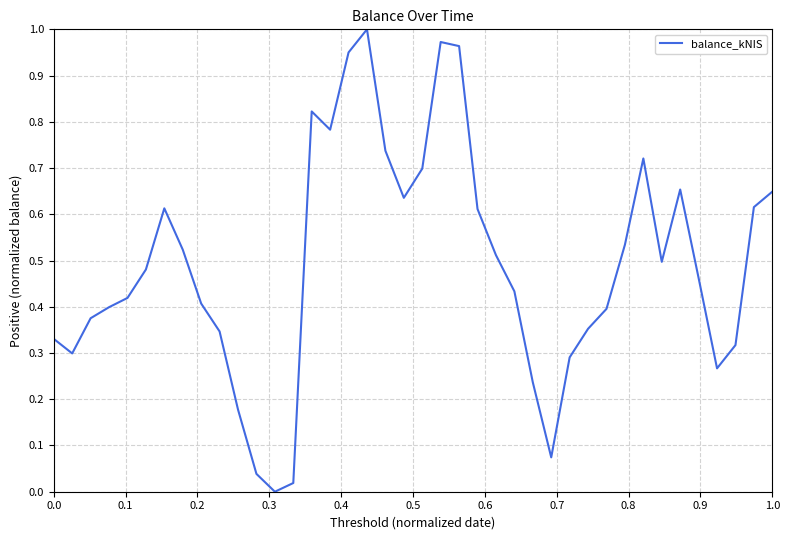

Count the number of data series in this chart.

1